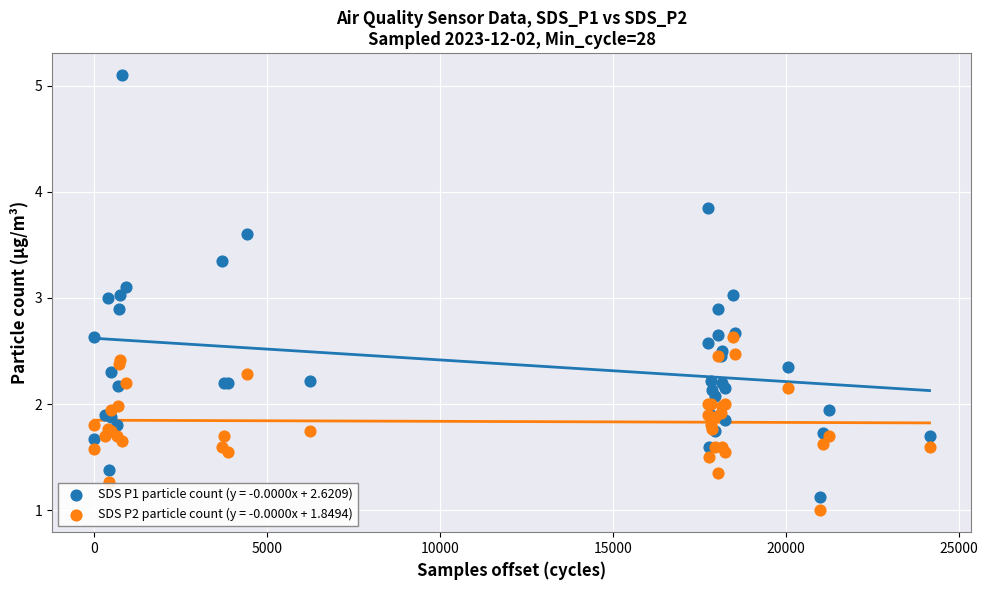

Which series reaches the minimum Y coordinate?

SDS P2 particle count (y = -0.0000x + 1.8494)